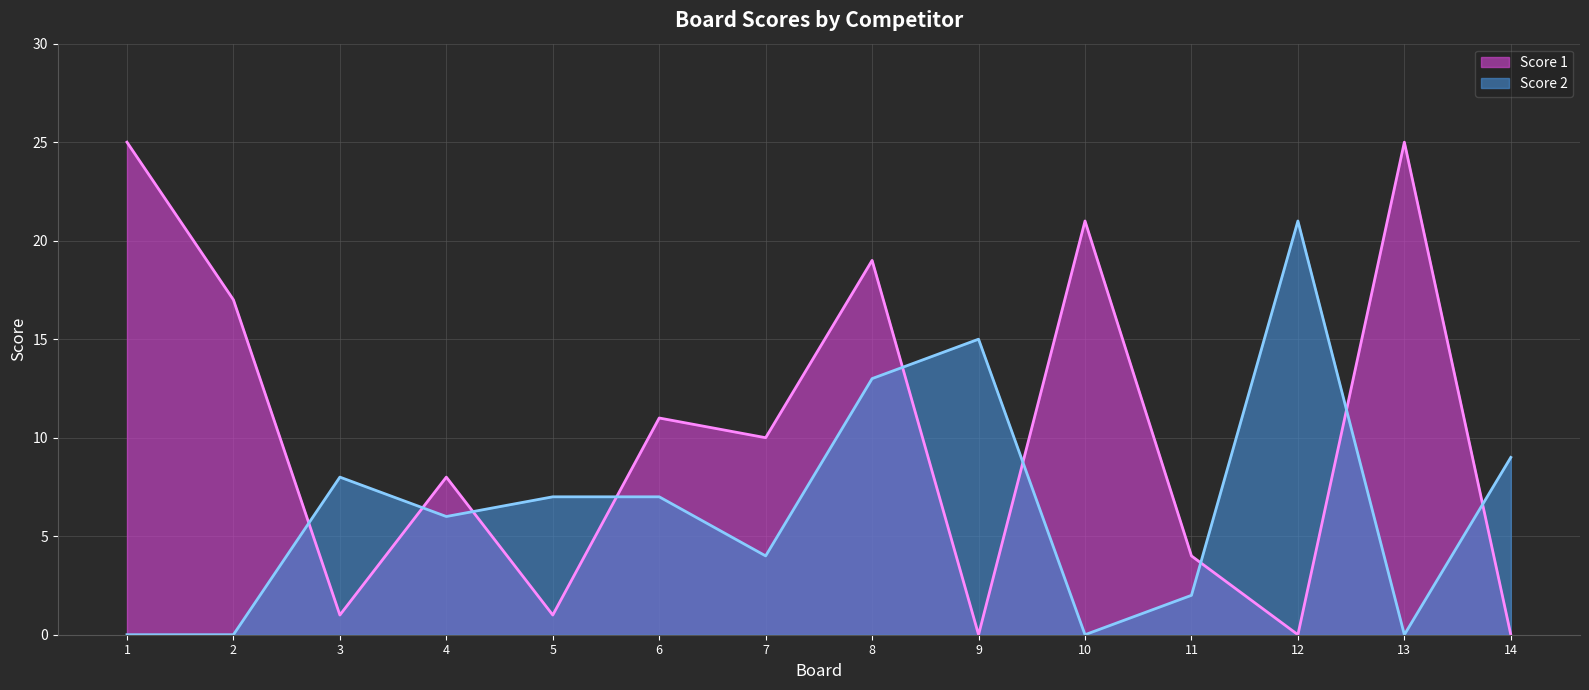

Rank the series by their maximum value, from lowest to highest.

Score 2, Score 1